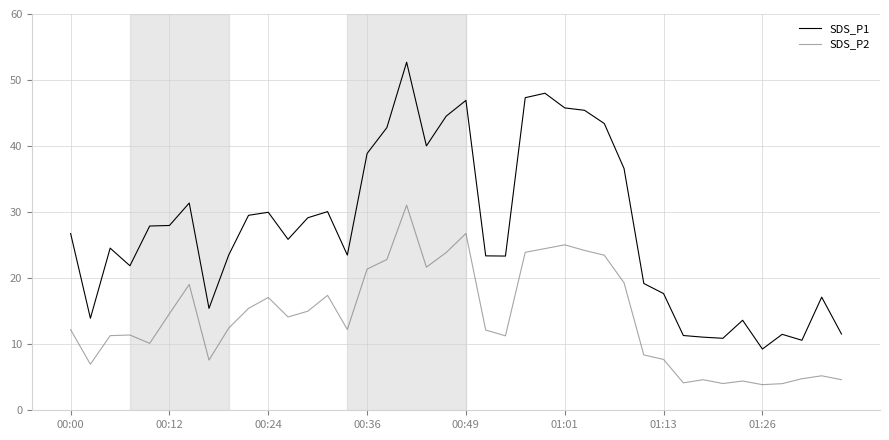

List the series in order of their peak value, highest first.

SDS_P1, SDS_P2